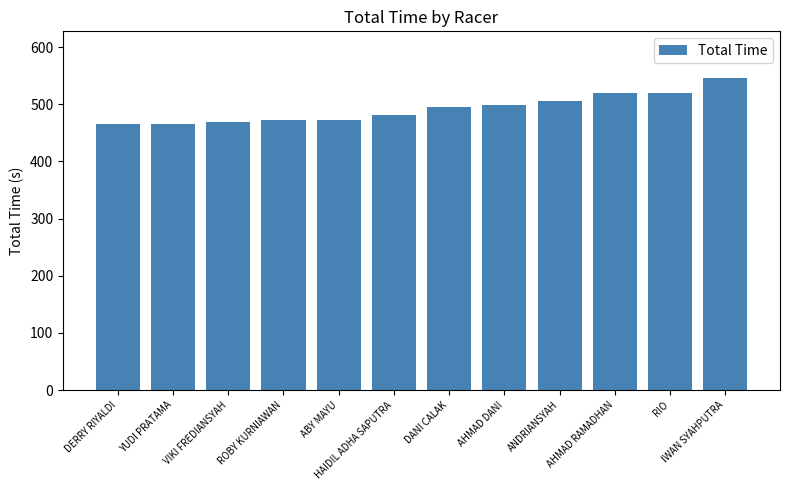

What is the change in value from YUDI PRATAMA to AHMAD DANI?

+32.7